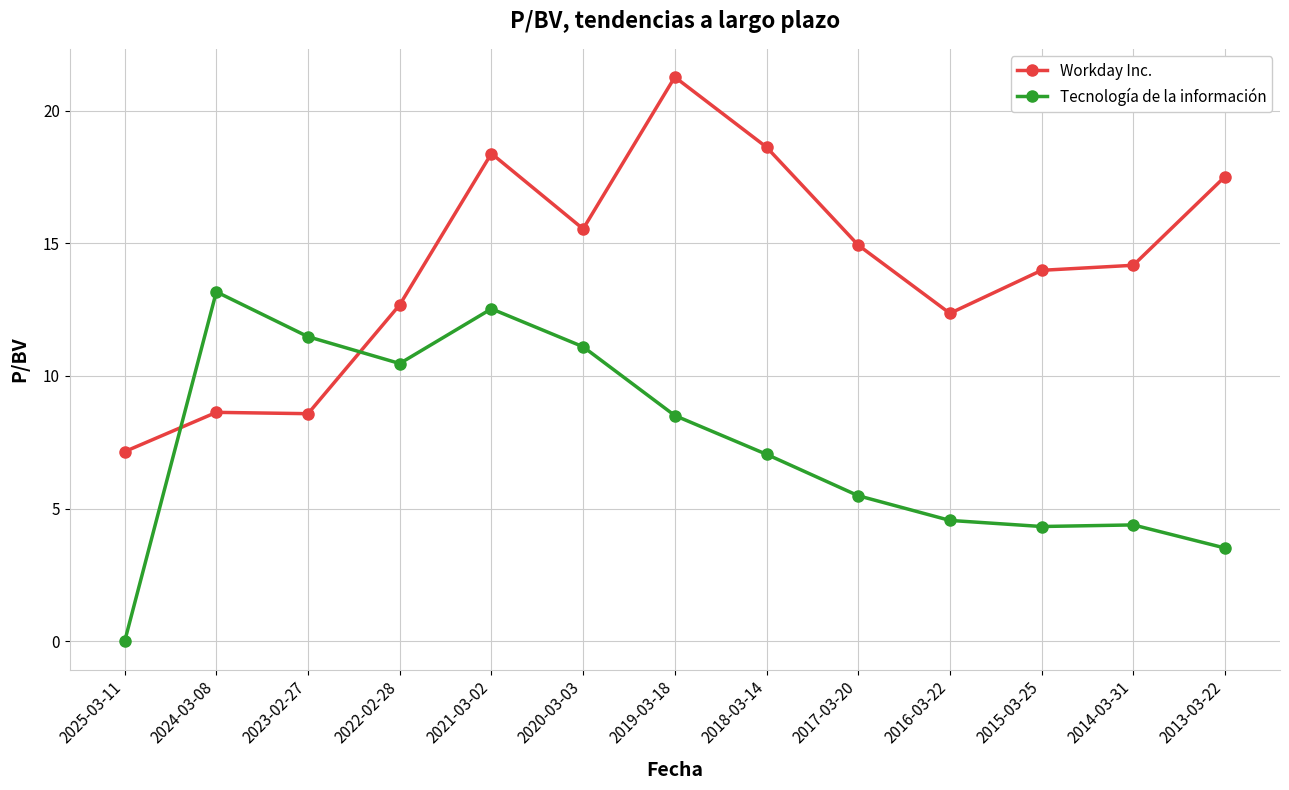

At which category does Tecnología de la información reach its first local valley?

2022-02-28